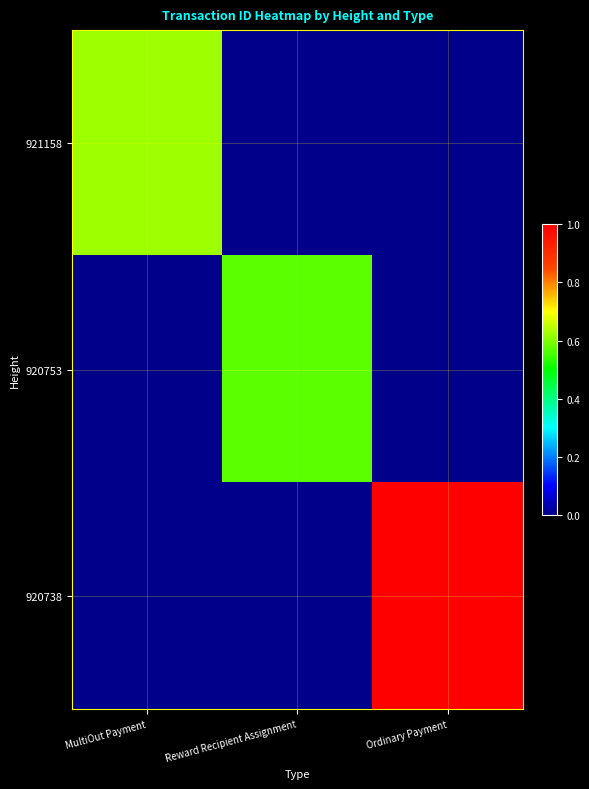

Which series has the largest range (max minus min)?

920738